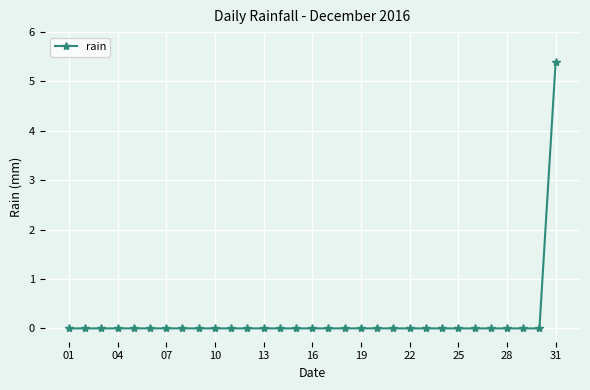

Reading left to right, transcribe all the data shown in this chart.

0.0	0.0	0.0	0.0	0.0	0.0	0.0	0.0	0.0	0.0	0.0	0.0	0.0	0.0	0.0	0.0	0.0	0.0	0.0	0.0	0.0	0.0	0.0	0.0	0.0	0.0	0.0	0.0	0.0	0.0	5.4